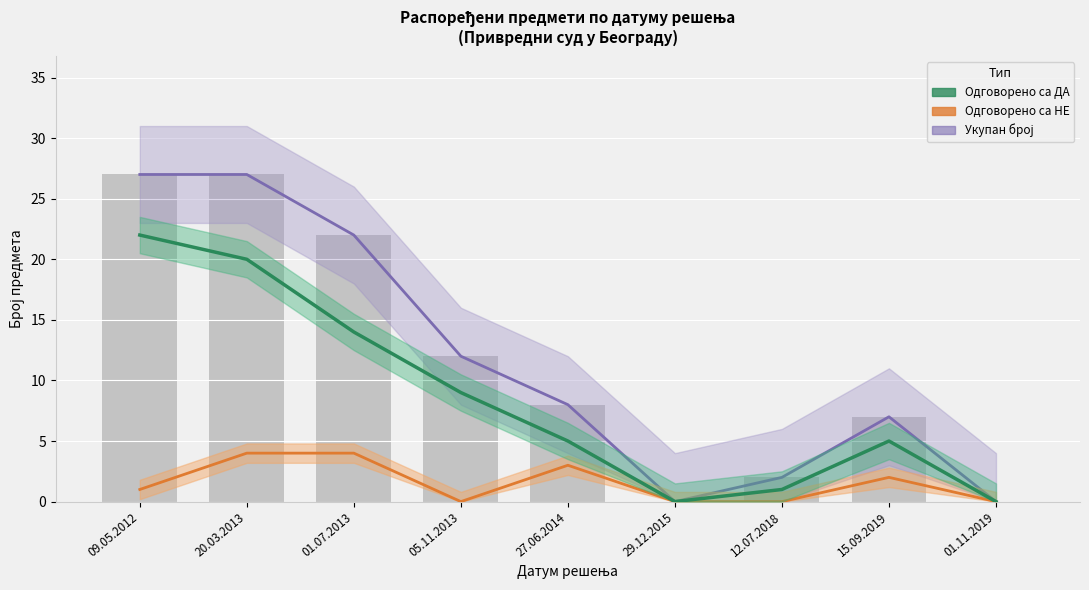

True or false: Укупан број has a value of 0 at 29.12.2015.

True